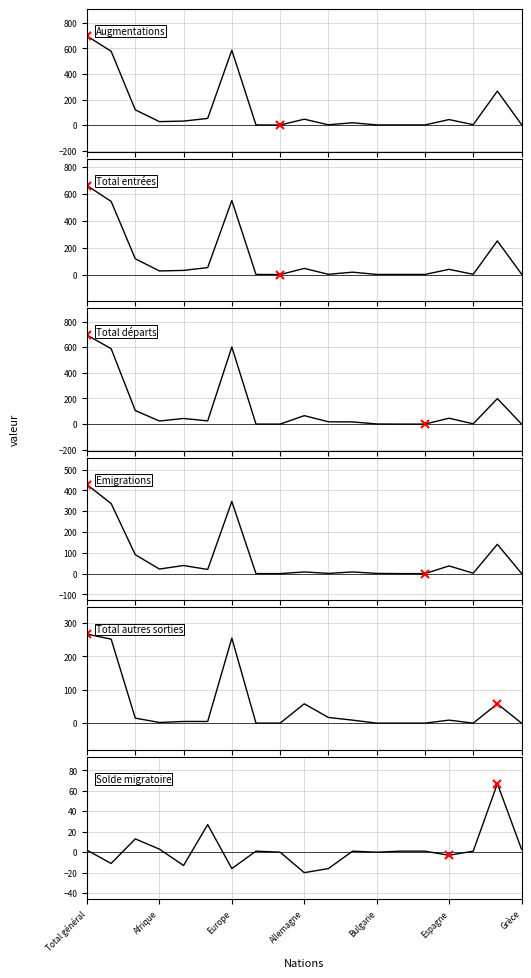

Rank the series at 10 from lowest to highest value.

Solde migratoire, Emigrations, Augmentations, Total entrées, Total autres sorties, Total départs